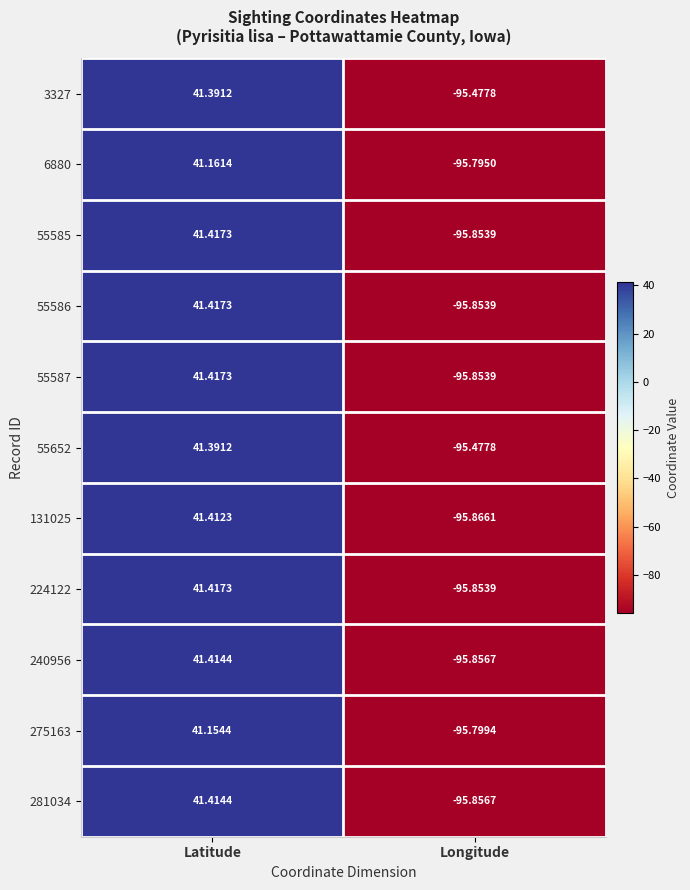

Which category has the highest value in the 6880 series?

Latitude